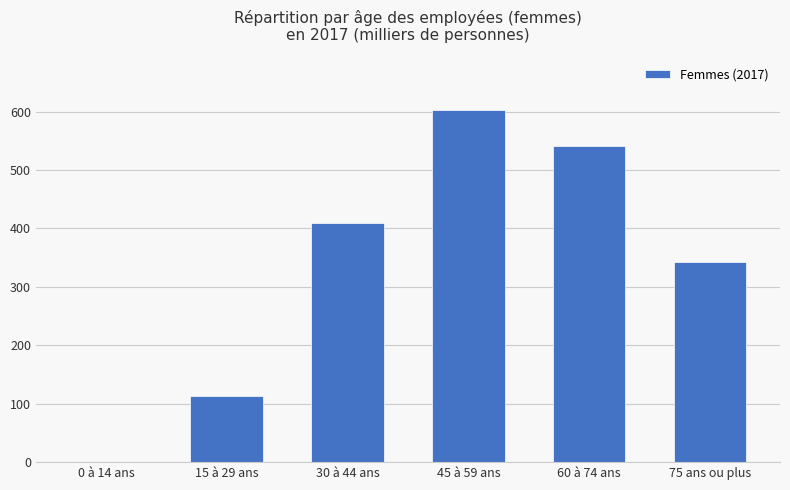

What is the sum of all values?

2008.5